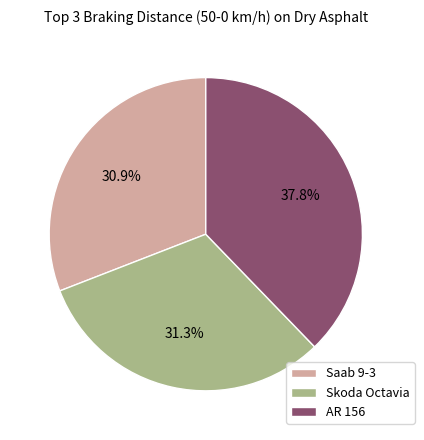

Is it true that Saab 9-3 is 20% of the pie?

False